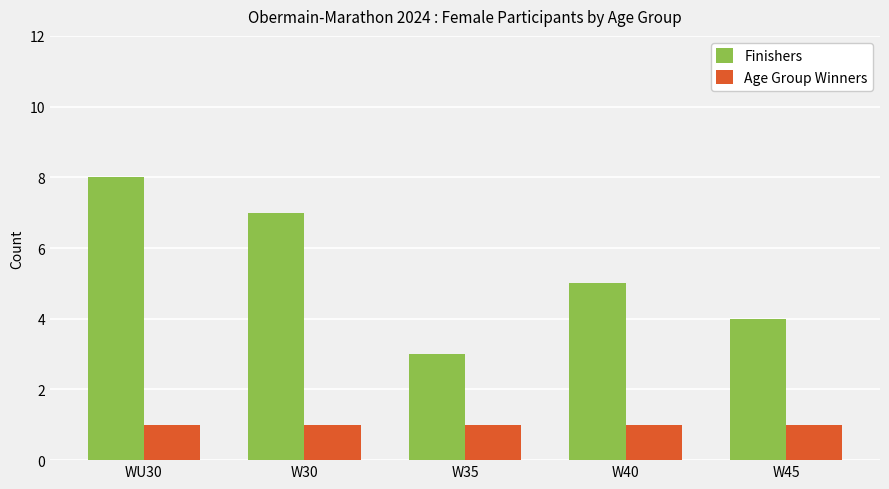

What is the total value across all series at WU30?

9